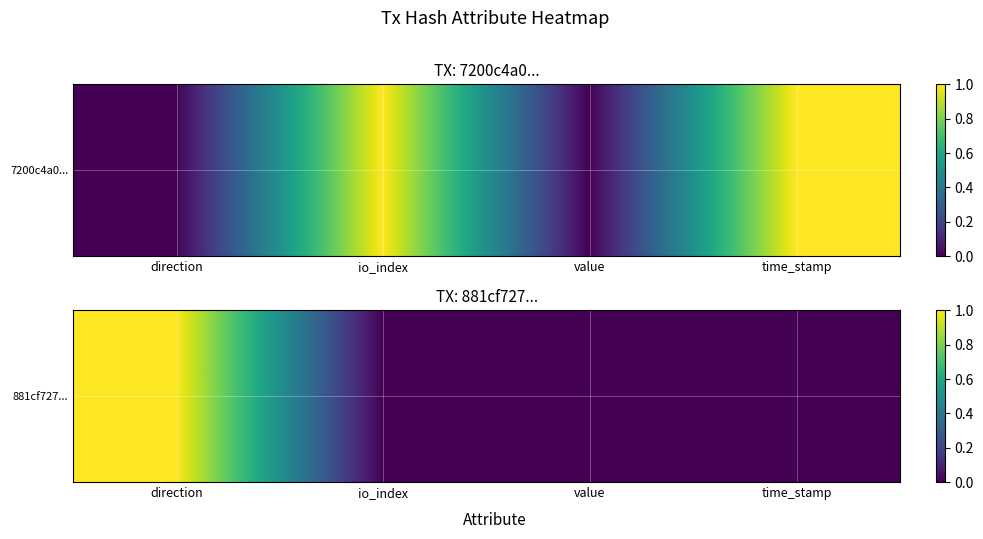

What is the greatest value displayed?

1